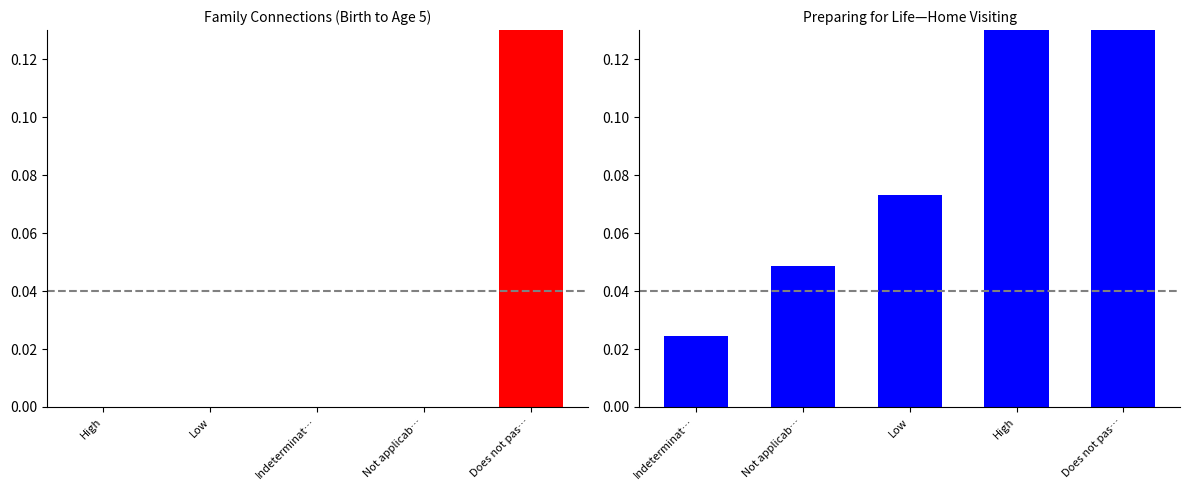

What are all the series names shown in the legend?

Family Connections (Birth to Age 5), Preparing for Life—Home Visiting